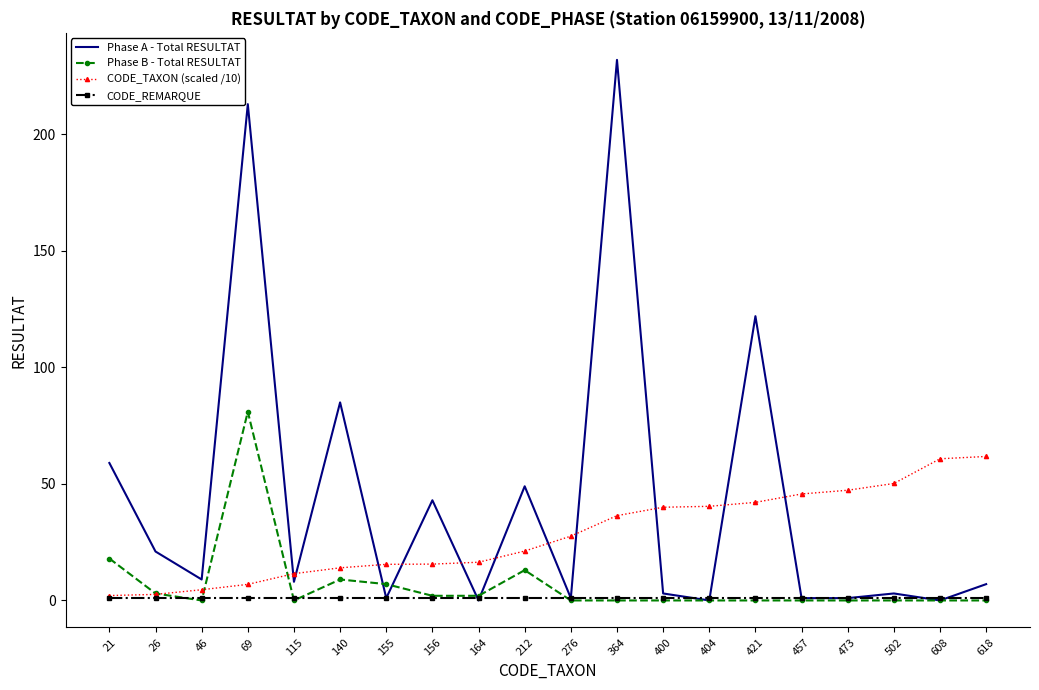

Count the number of data series in this chart.

4